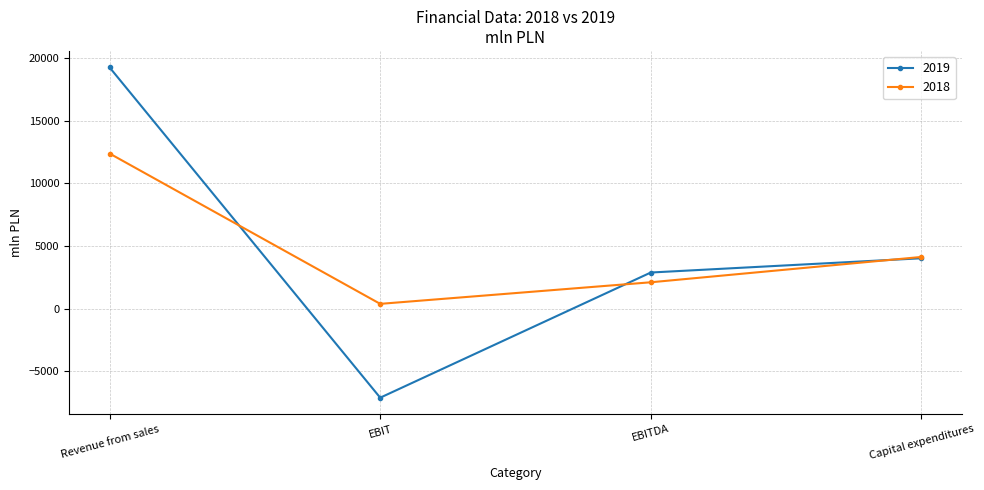

The value of 2018 at EBITDA is 2101. True or false?

True